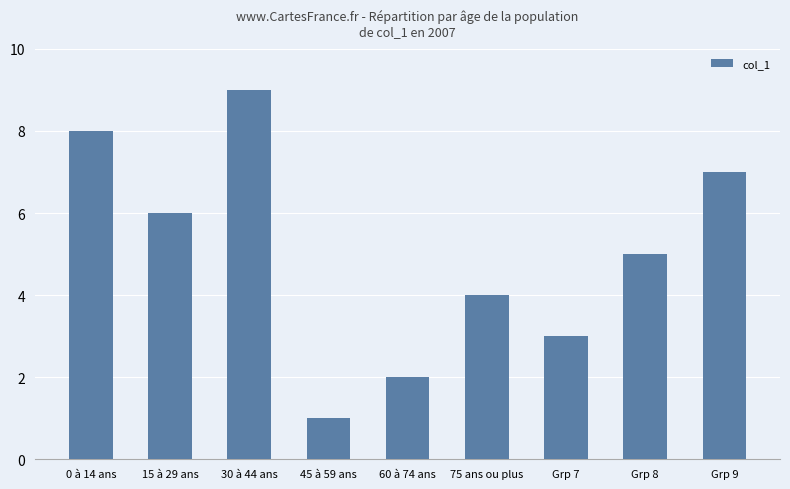

Which category has the highest value across all series?

30 à 44 ans